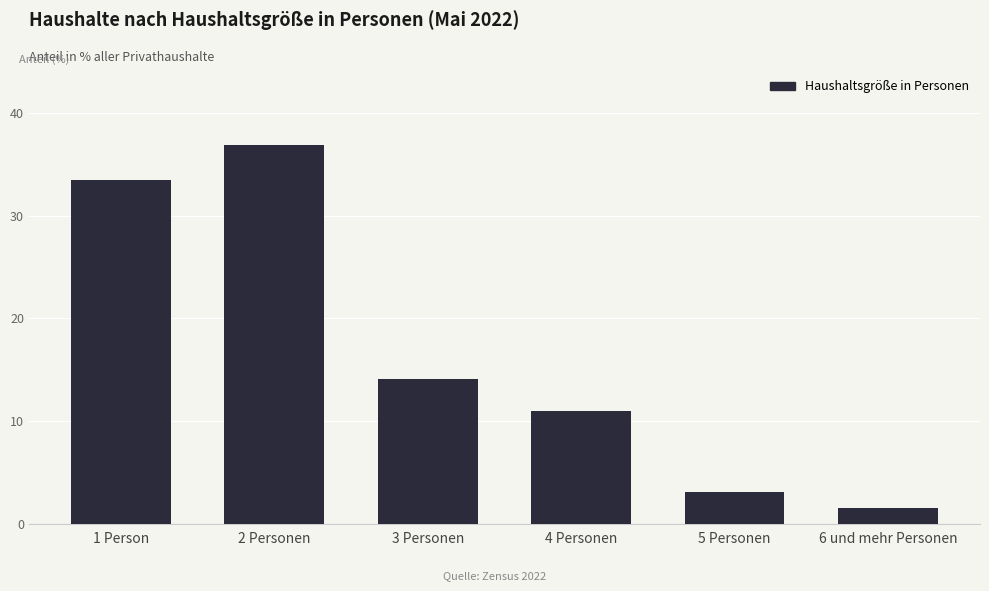

Reading left to right, transcribe all the data shown in this chart.

33.5	36.9	14.1	11.0	3.1	1.5